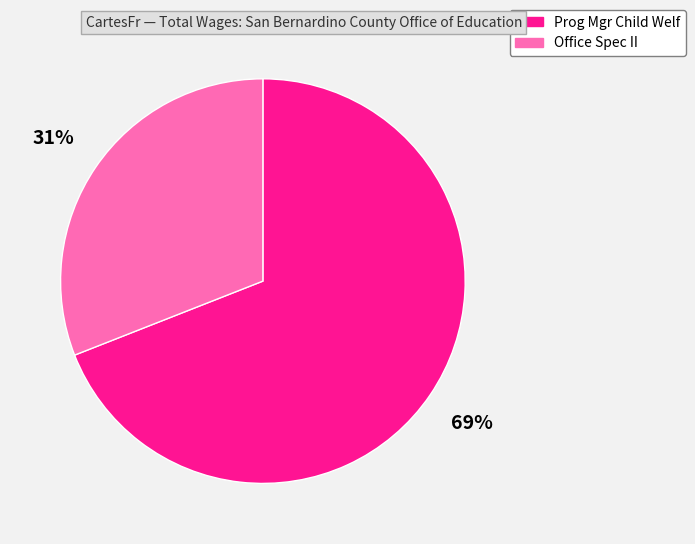

To the nearest percent, what is the difference between the Office Spec II and Prog Mgr Child Welf slice percentages?

38%